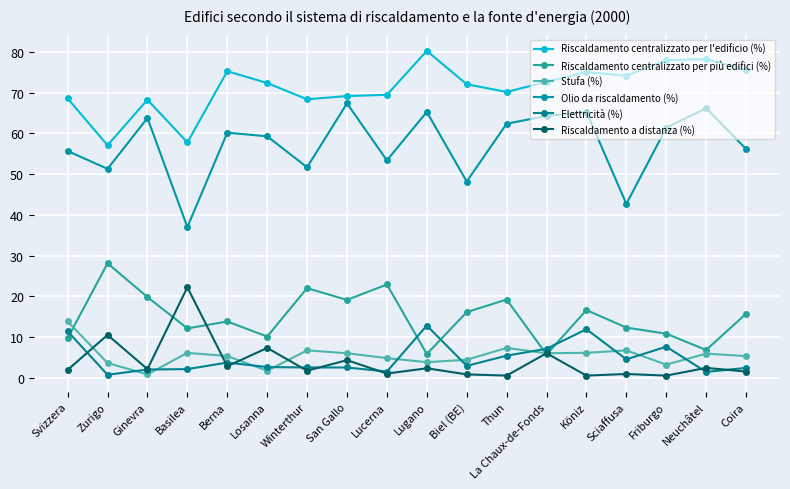

What is the total value across all series at San Gallo?

168.5